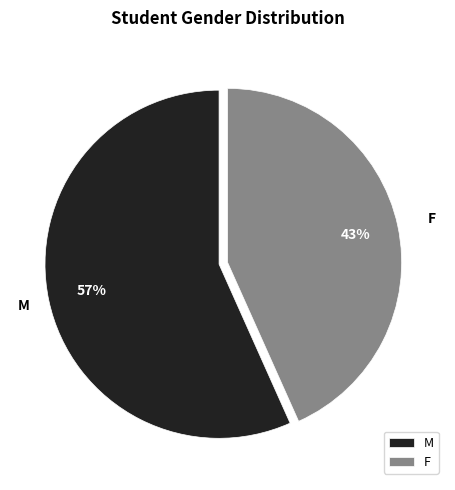

To the nearest percent, what percentage of the pie is F?

43%